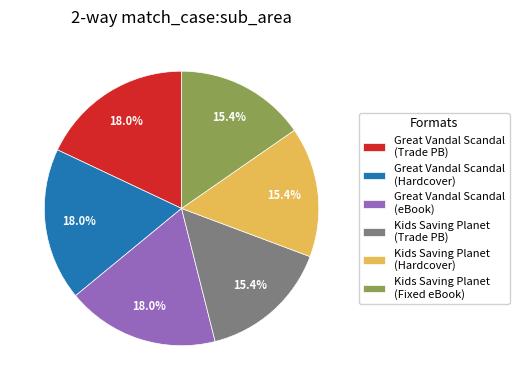

Does any single category account for the majority?

No